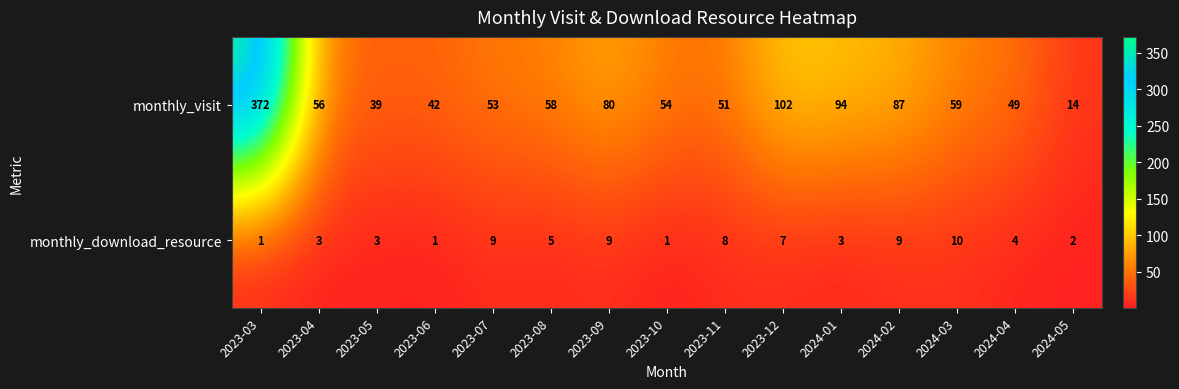

Where does the monthly_download_resource series first go above 4?

2023-07